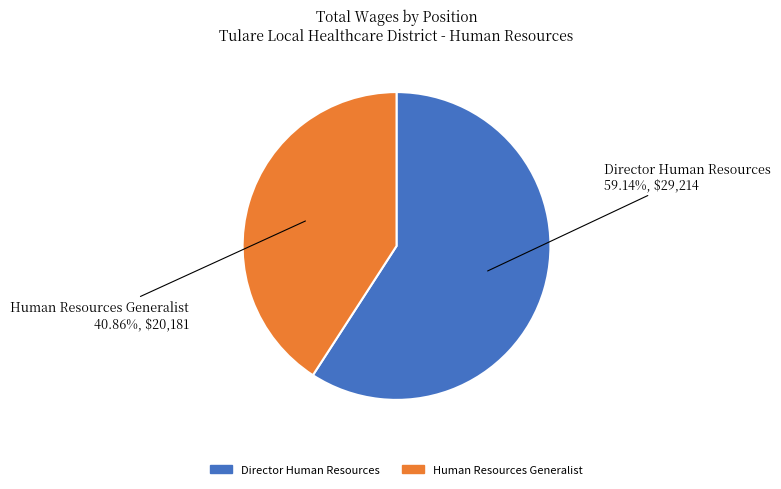

To the nearest percent, what is the average slice percentage?

50%